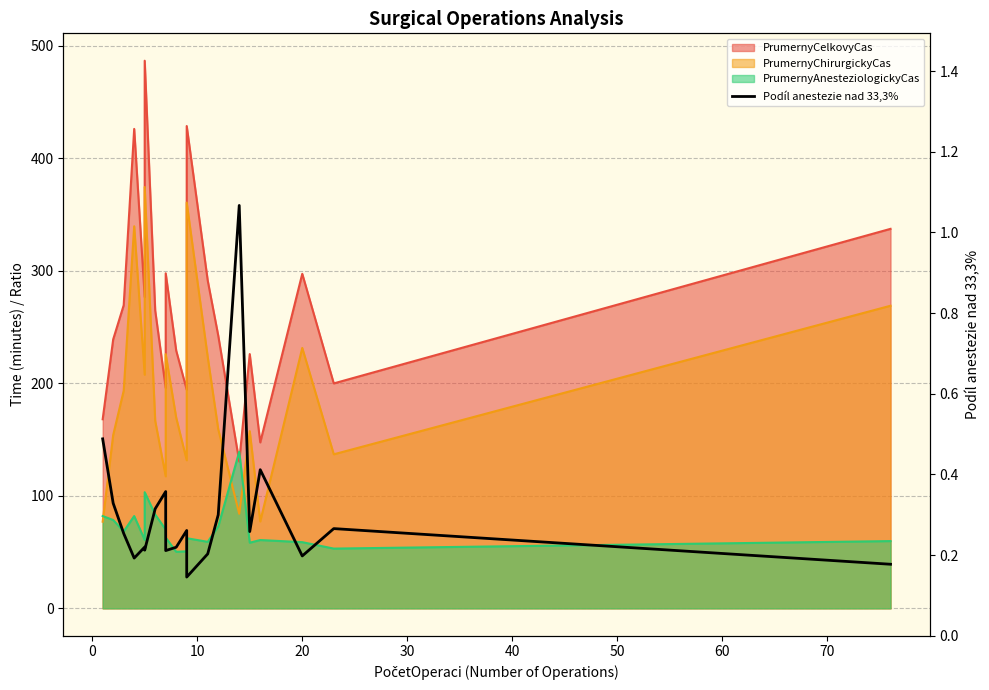

How many points are lower than both their immediate neighbors (excluding endpoints)?

6